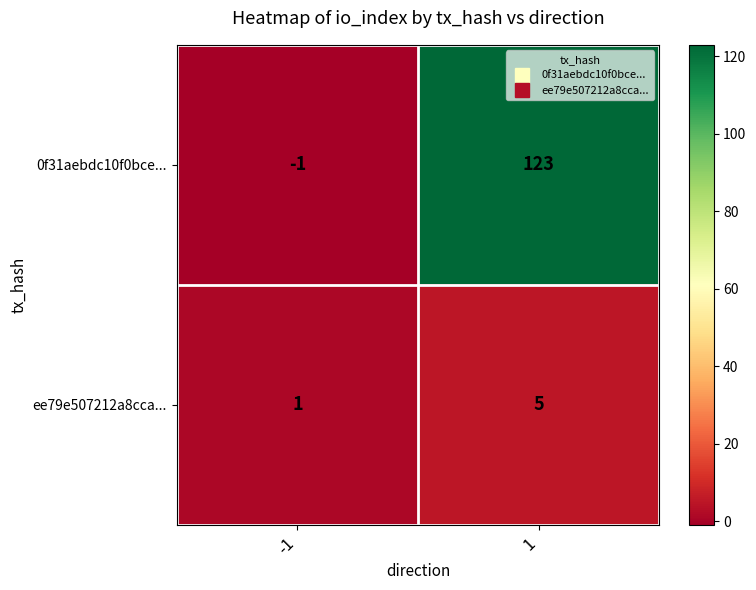

What is the sum of all ee79e507212a8cca... values?

6